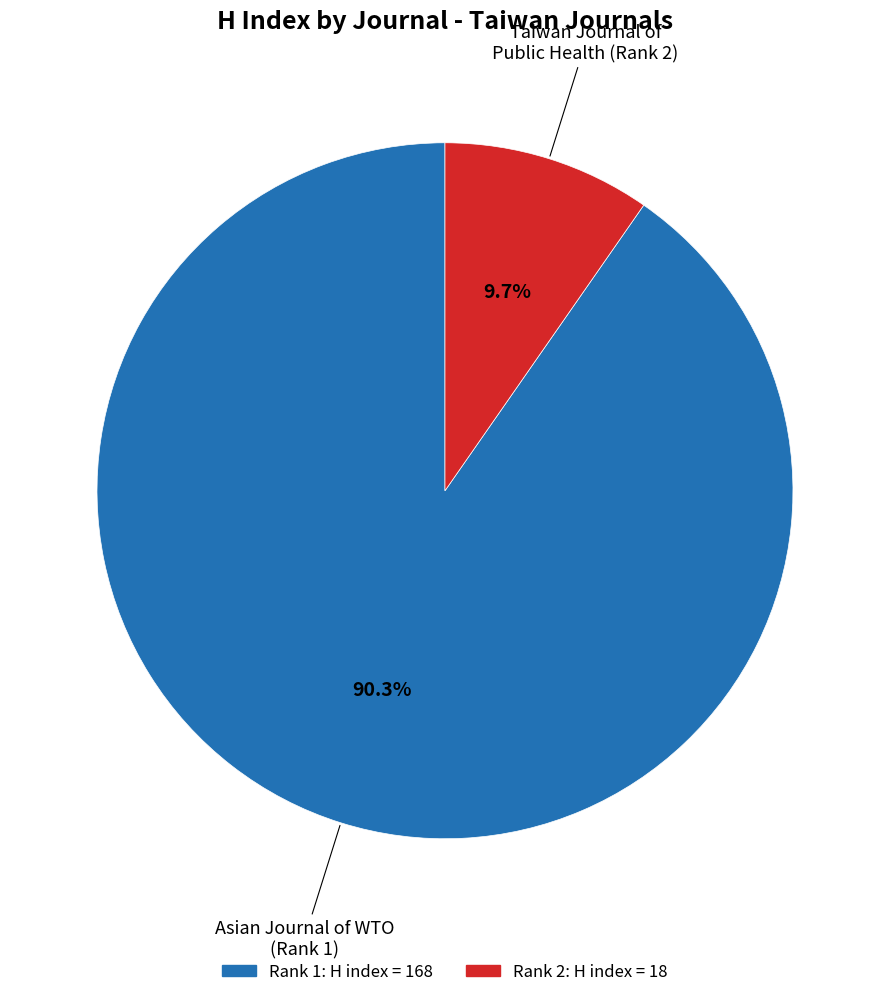

Is there a majority slice in this chart?

Yes